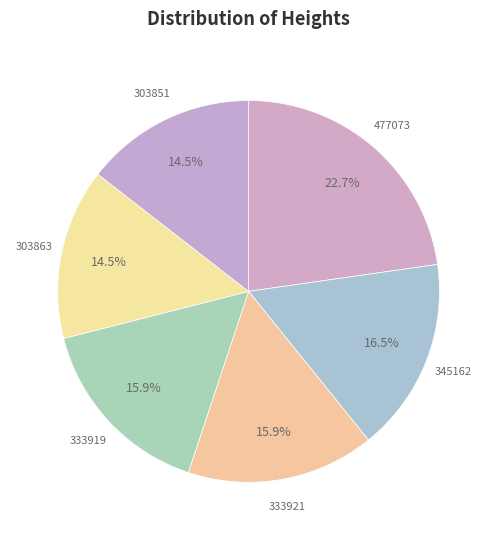

How many slices are in this pie chart?

6